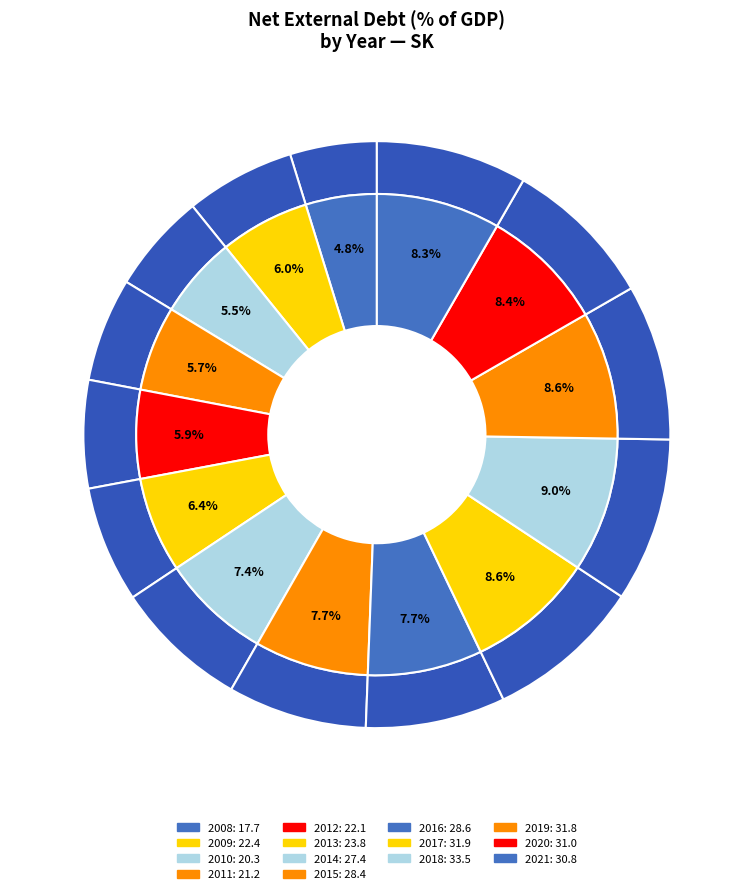

Rank the categories by value from lowest to highest.

2008, 2010, 2011, 2012, 2009, 2013, 2014, 2015, 2016, 2021, 2020, 2019, 2017, 2018